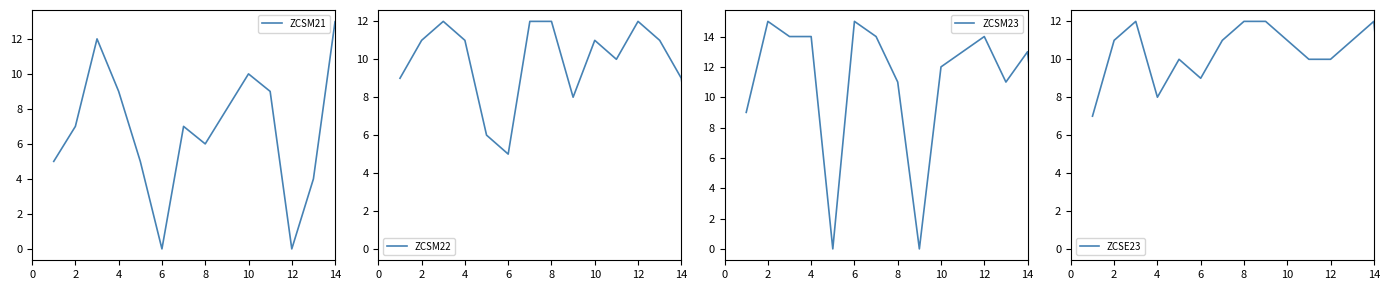

What is the difference between the second highest and second lowest values in the ZCSM23 series?

15